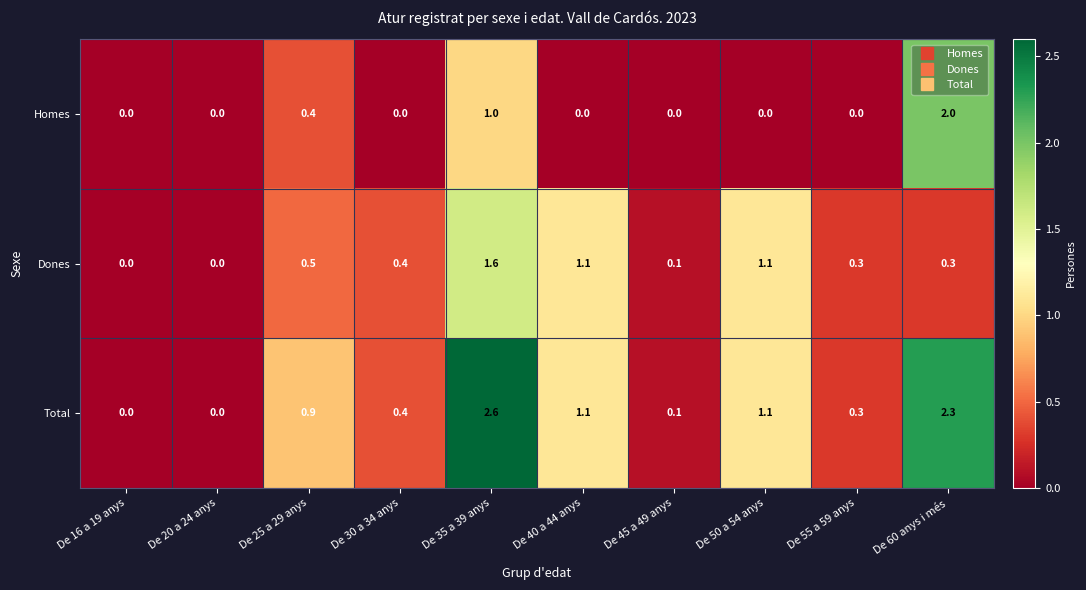

What is the difference between the maximum and minimum values in the Homes series?

2.0